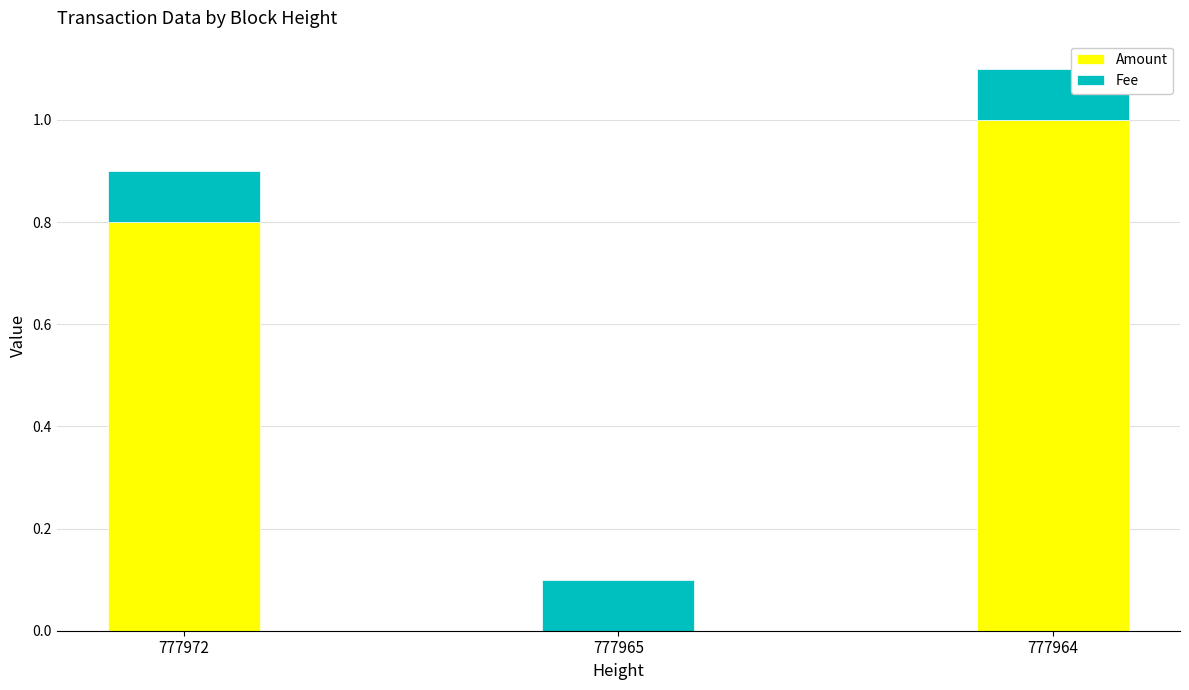

At which label does Amount reach its peak?

777964